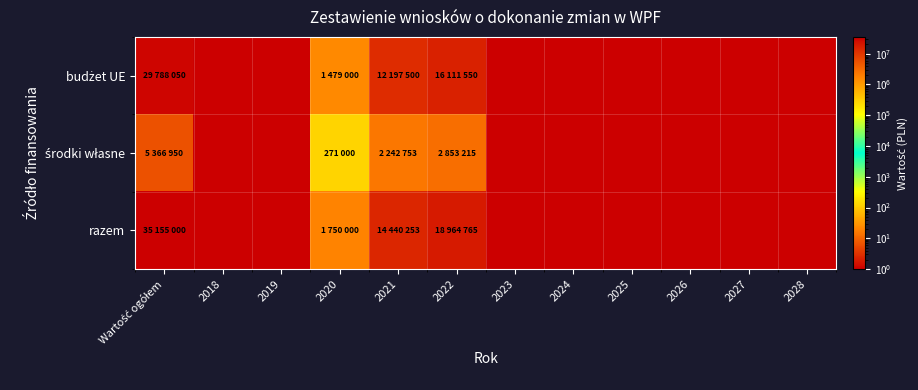

At which category is the sum across all series the highest?

Wartość ogółem